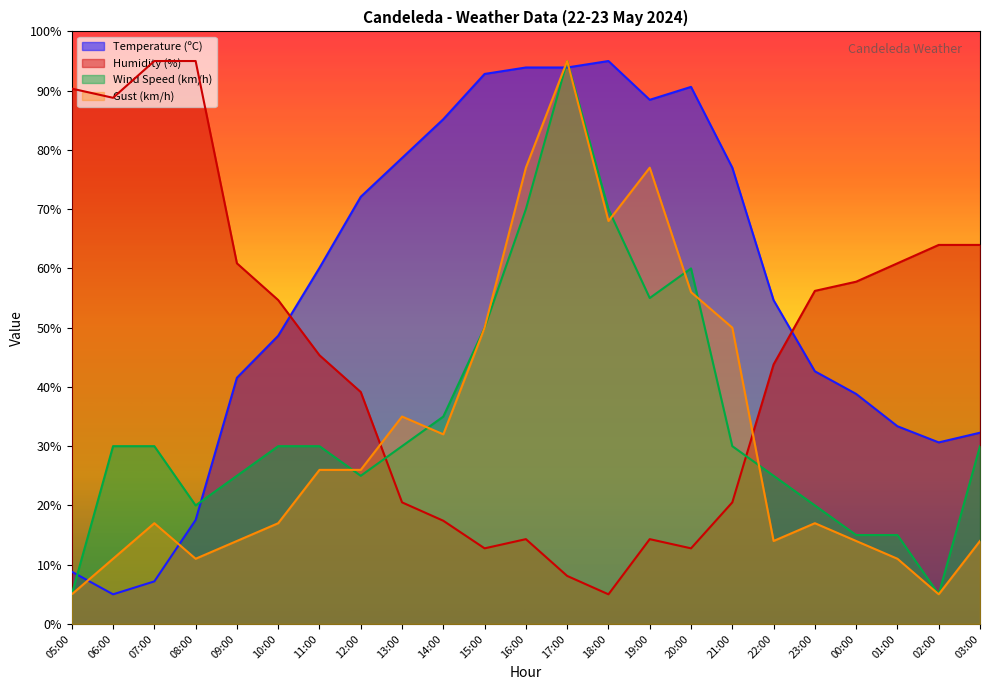

Which series ends up on top after the final intersection of Wind Speed (km/h) and Gust (km/h)?

Wind Speed (km/h)